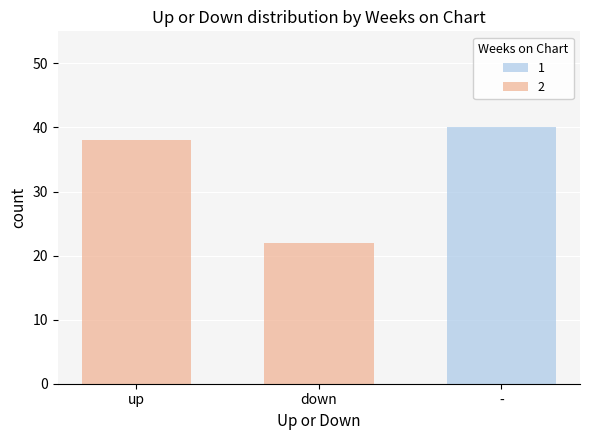

Reading left to right, what are the values for 1?

up=0	down=0	-=40